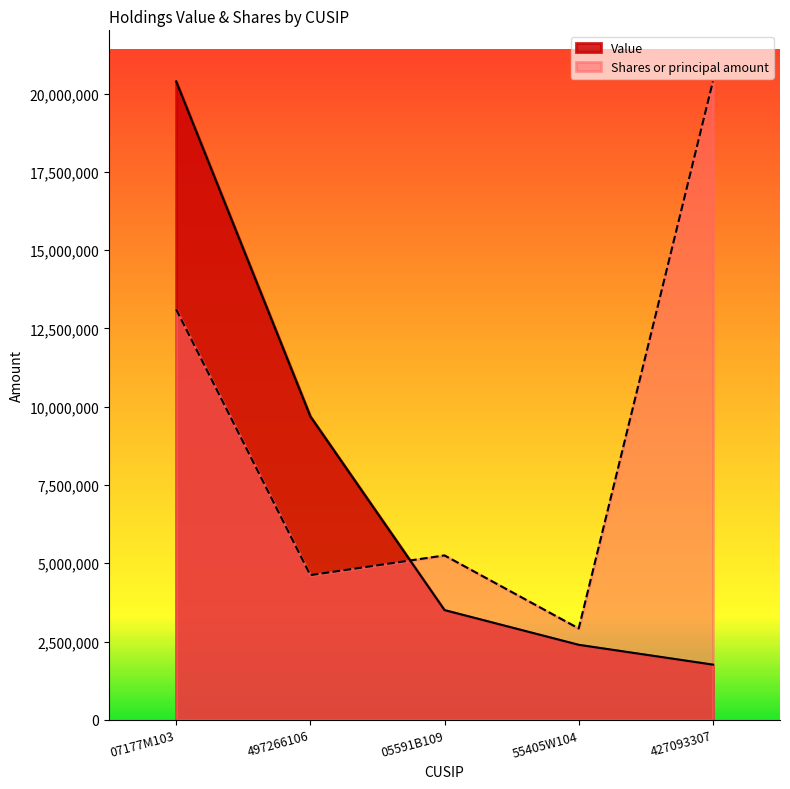

What is the total value across all series at 427093307?

22154000.0